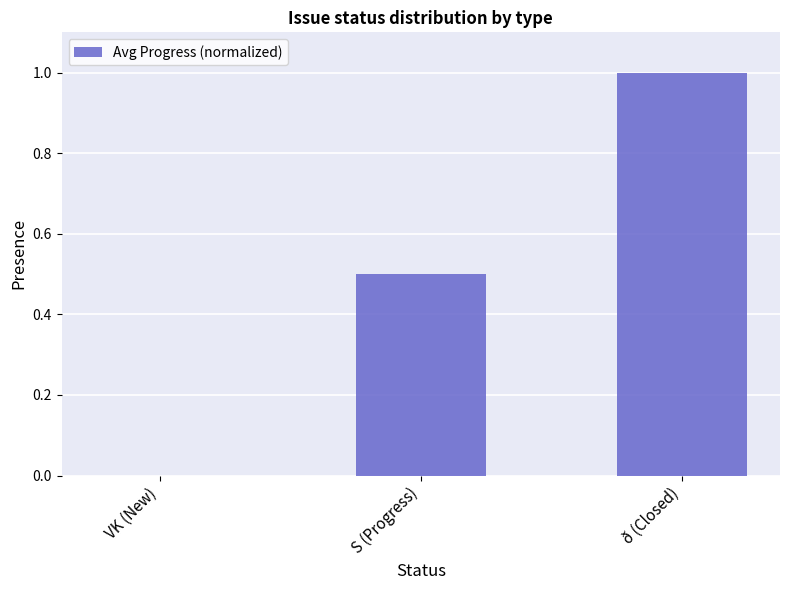

What is the difference between the values at VK (New) and S (Progress)?

0.5